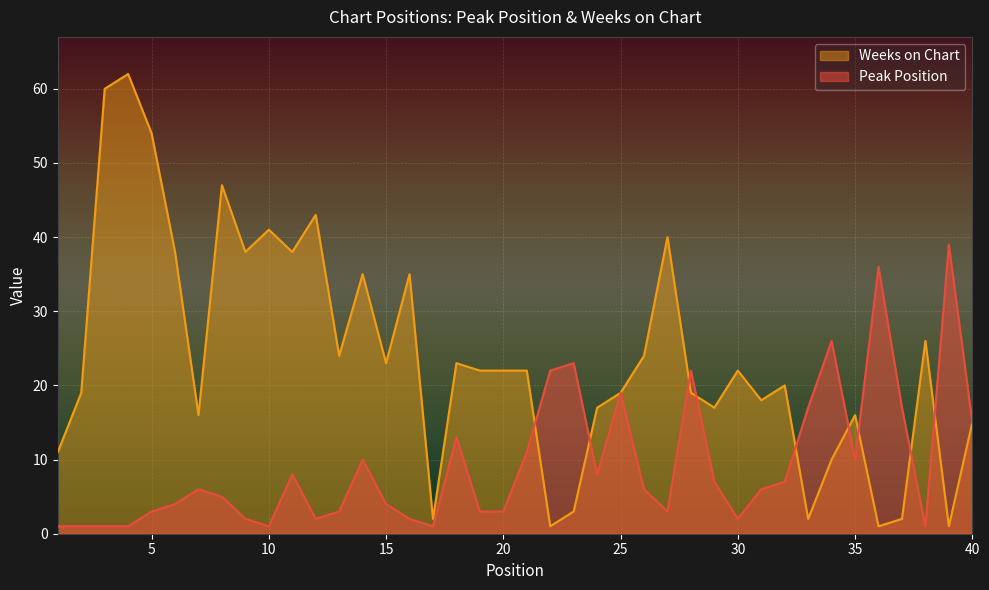

At which category does Peak Position reach its first local peak?

7